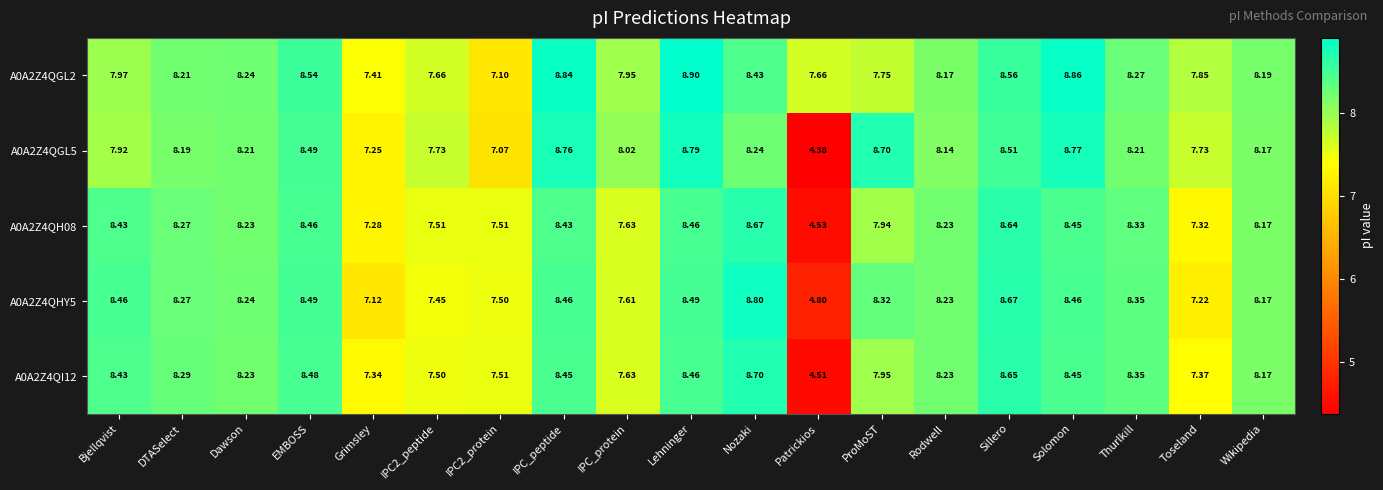

Which label corresponds to the smallest value in the chart?

Patrickios